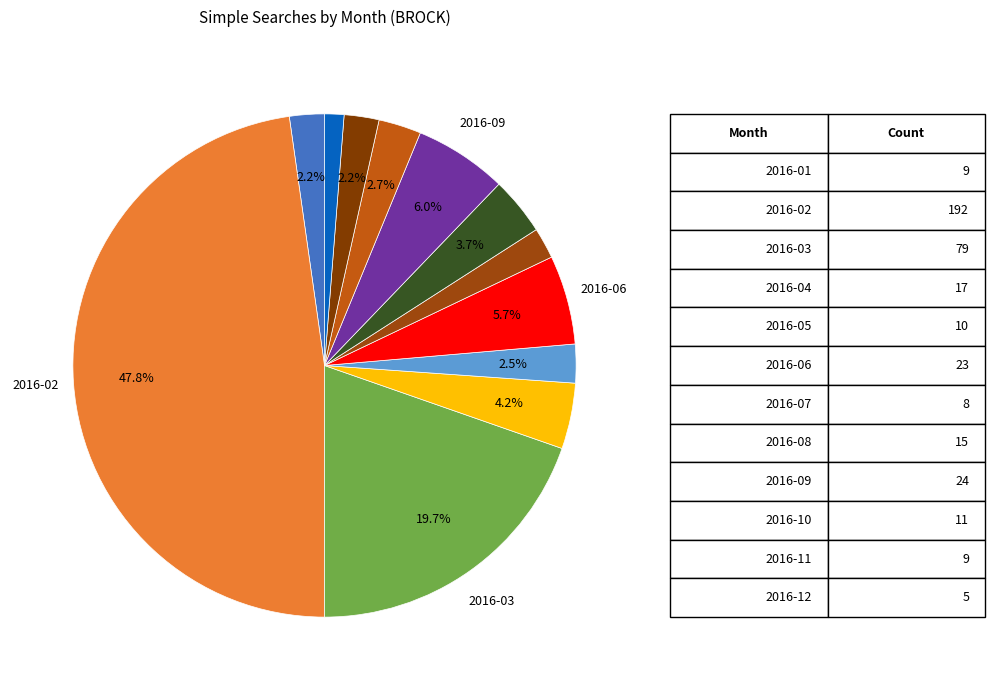

How many slices are in this pie chart?

12